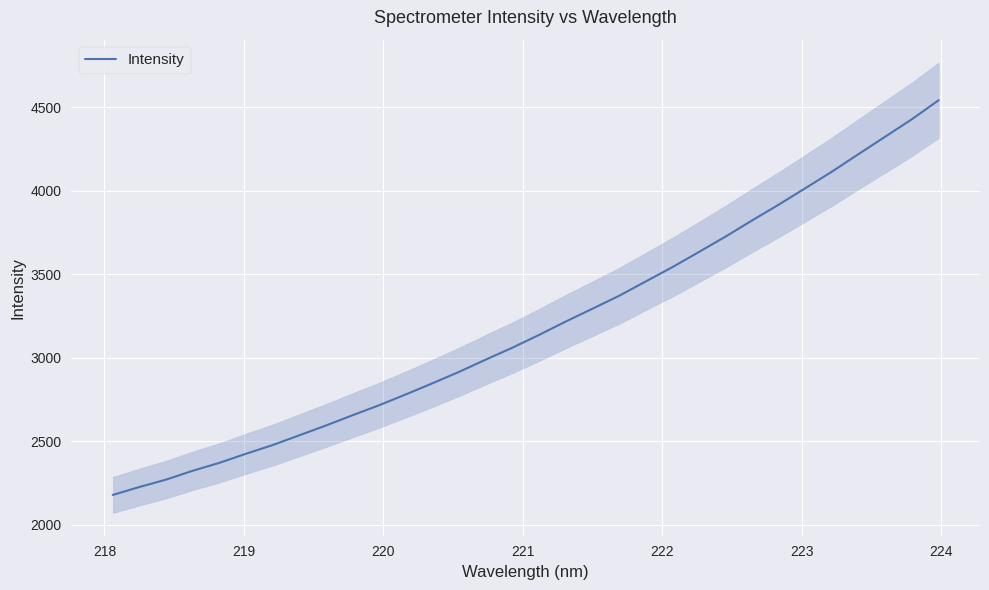

How many data points are above 3137?

16